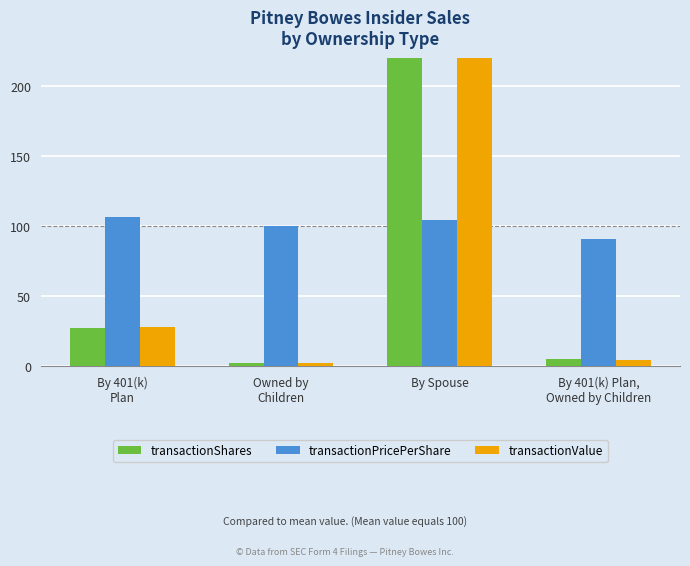

List the series in order of their peak value, lowest first.

transactionPricePerShare, transactionShares, transactionValue